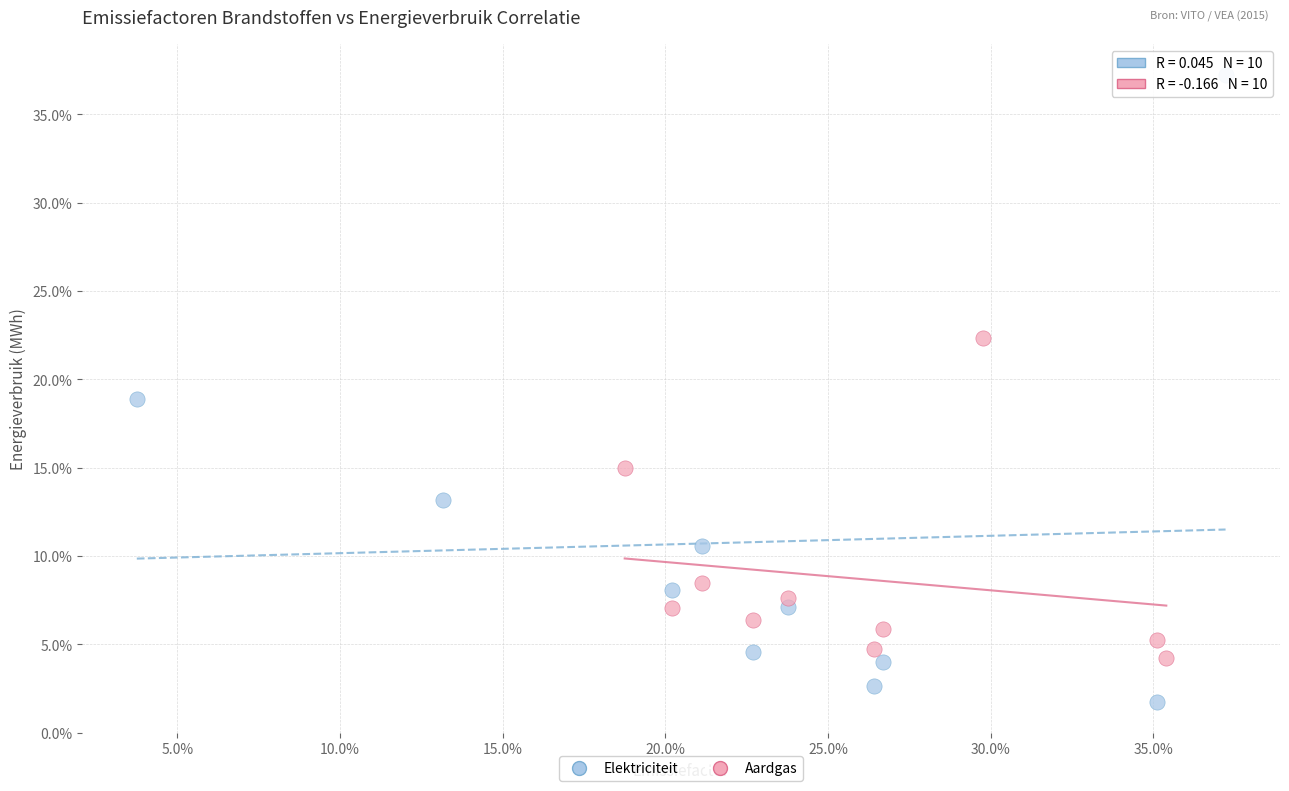

What are all the series names shown in the legend?

Elektriciteit, Aardgas